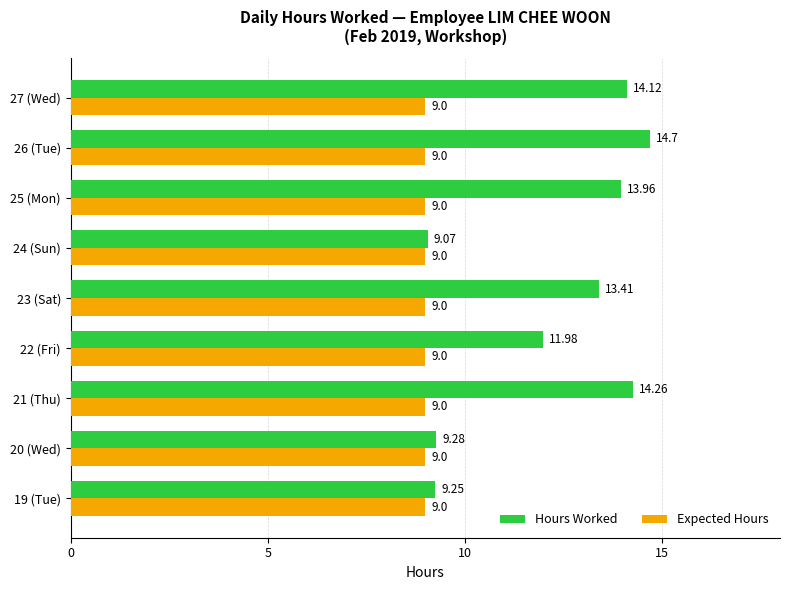

Rank the categories by Hours Worked value from lowest to highest.

24 (Sun), 19 (Tue), 20 (Wed), 22 (Fri), 23 (Sat), 25 (Mon), 27 (Wed), 21 (Thu), 26 (Tue)